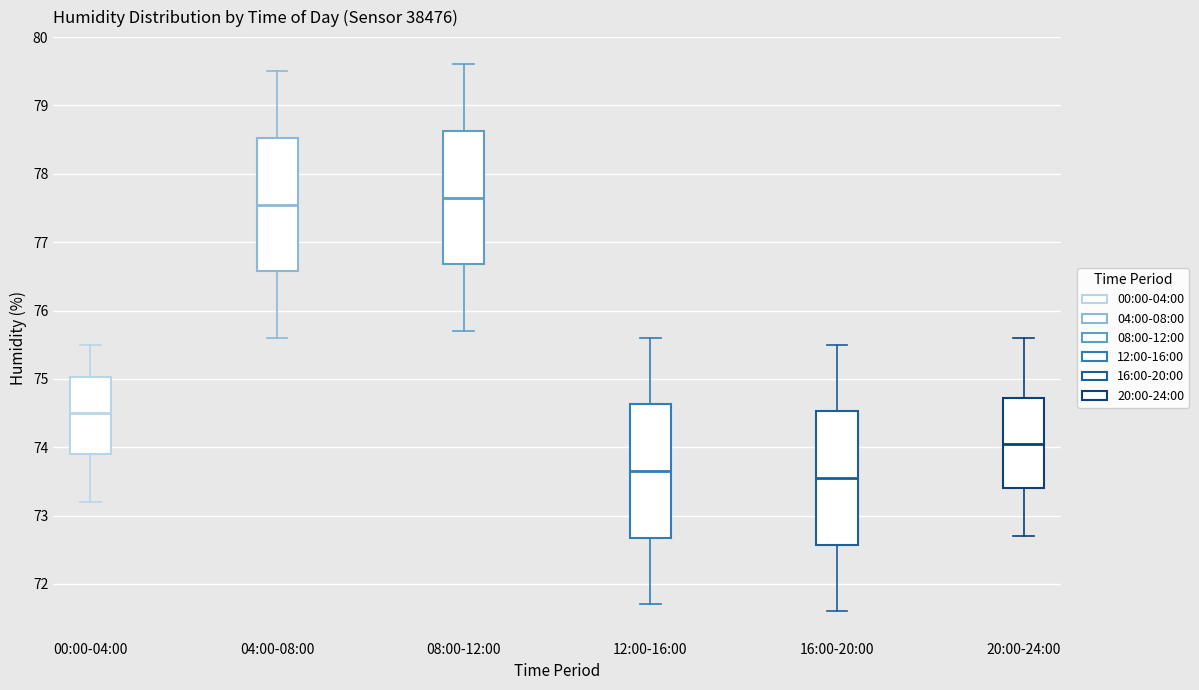

Which box has the highest median line?

08:00-12:00